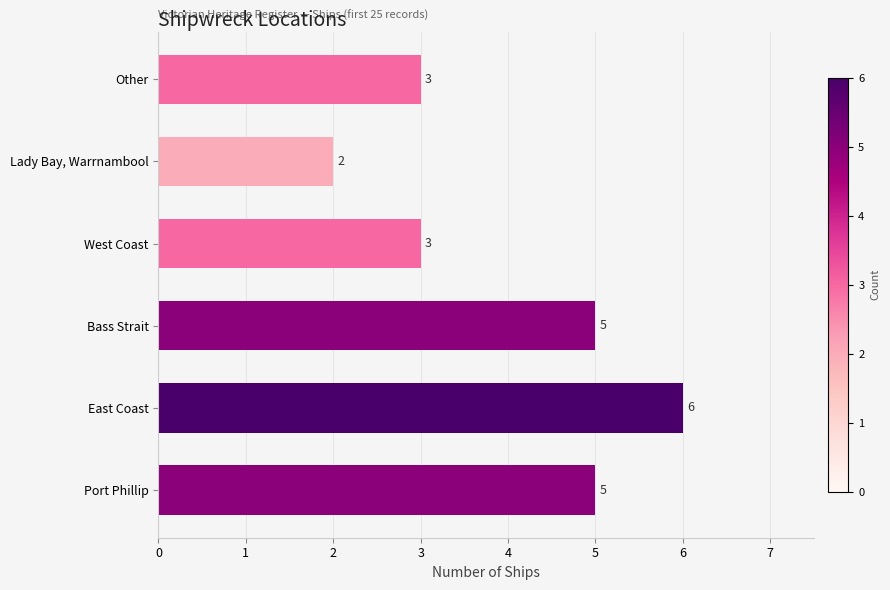

What is the ratio of the value at Lady Bay, Warrnambool to the value at East Coast?

0.3